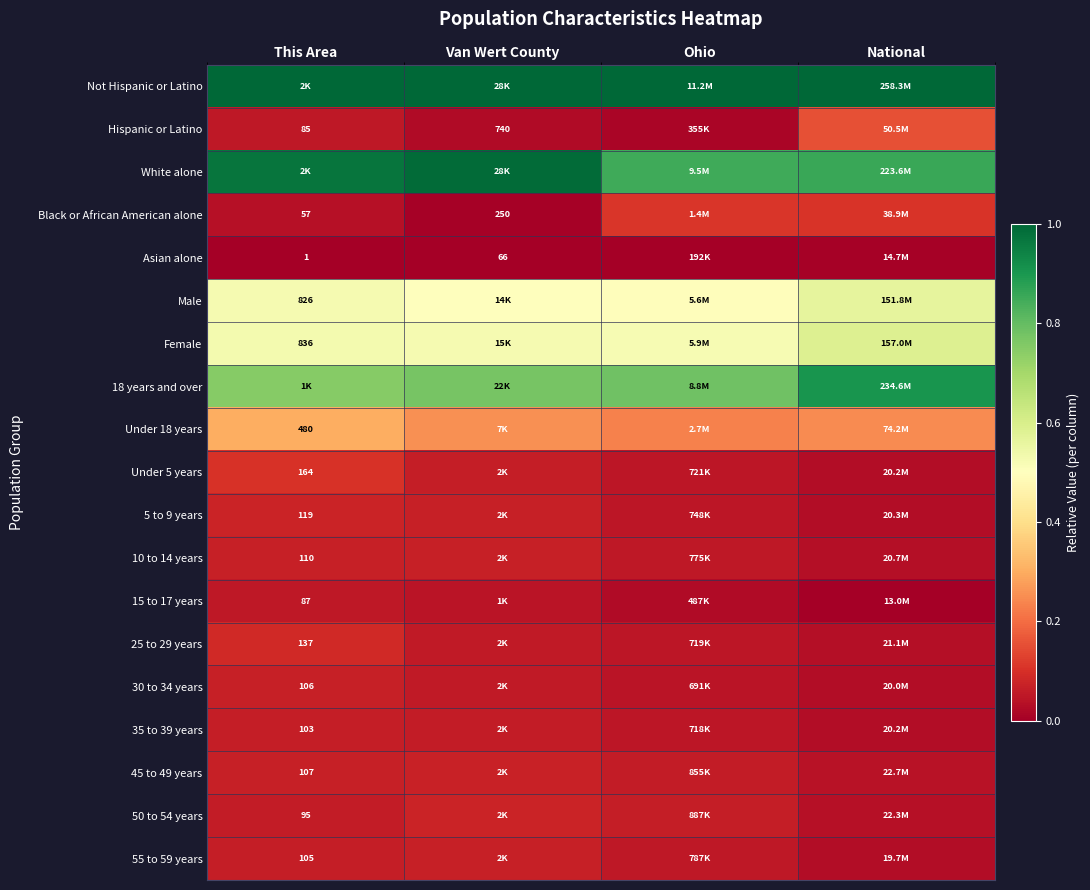

The value of Female at National is 0.9. True or false?

False